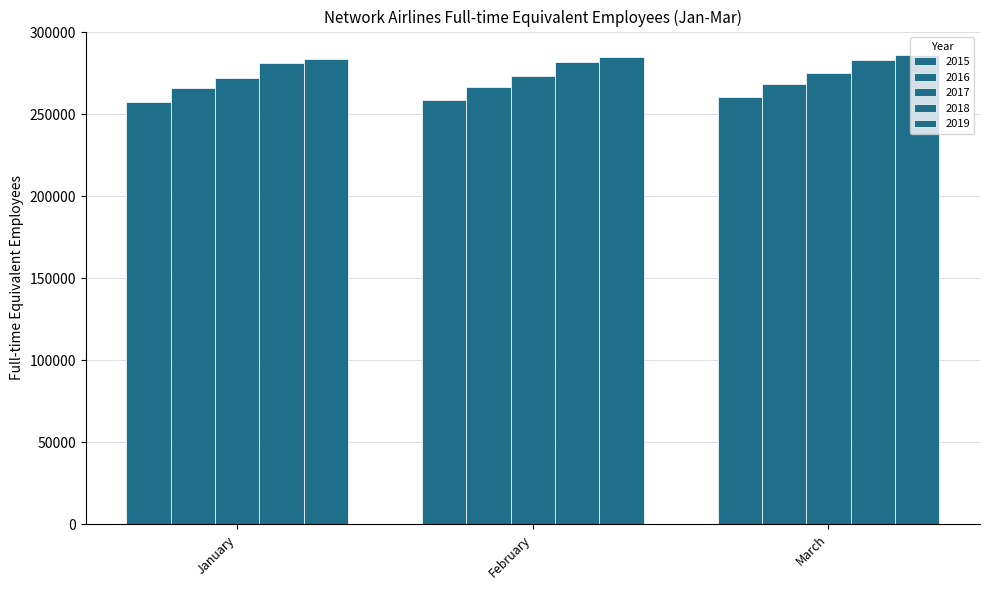

List the labels in order of 2019 value, largest first.

March, February, January